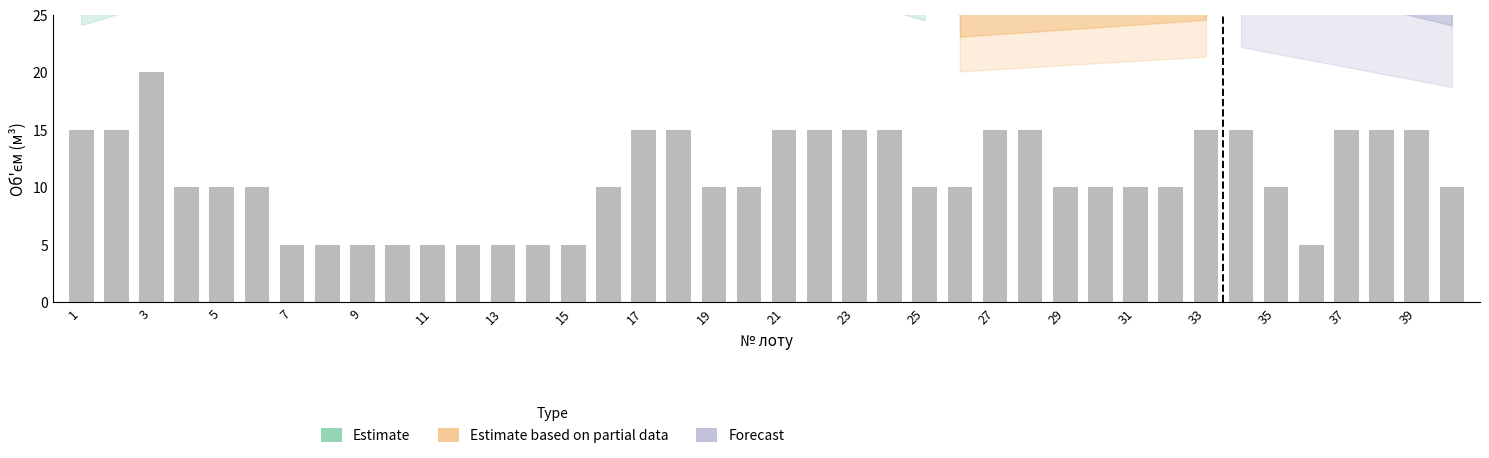

Which has a higher value, 28 or 4?

28